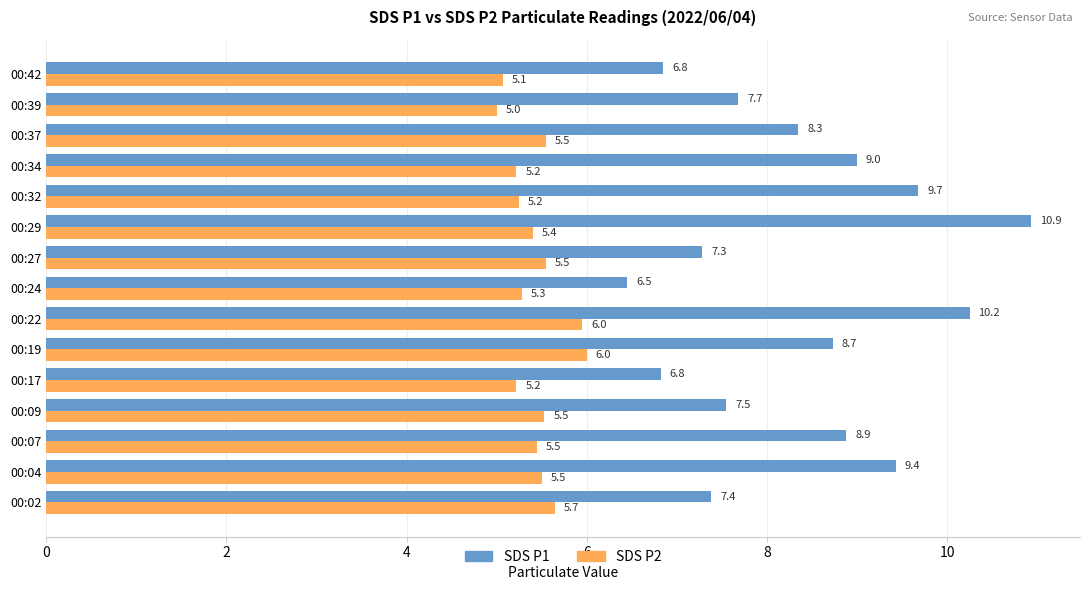

What is the difference between the highest and lowest values at 00:19?

2.7